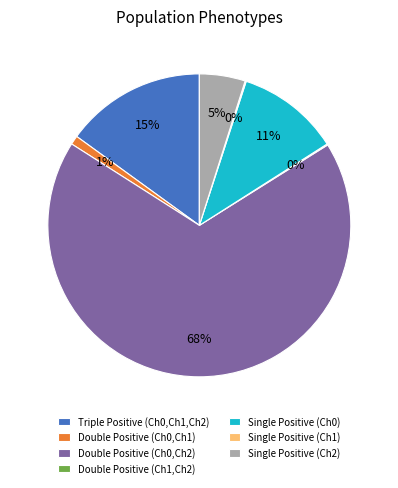

Does Double Positive (Ch0,Ch2) represent more than half of the total?

Yes